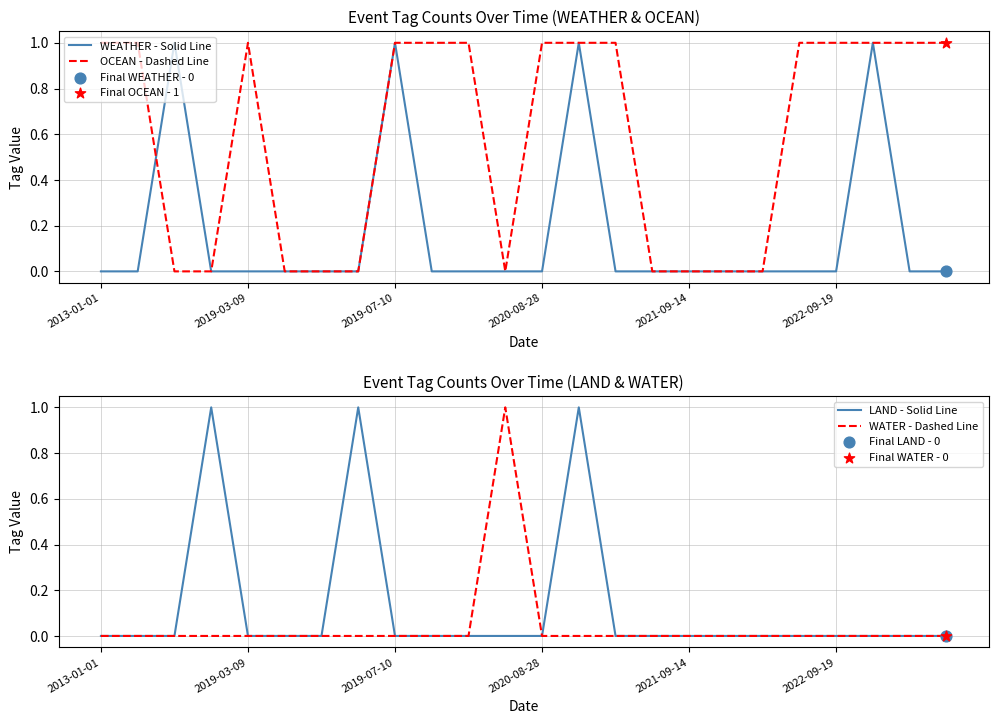

What are all the series names shown in the legend?

WEATHER - Solid Line, OCEAN - Dashed Line, LAND - Solid Line, WATER - Dashed Line